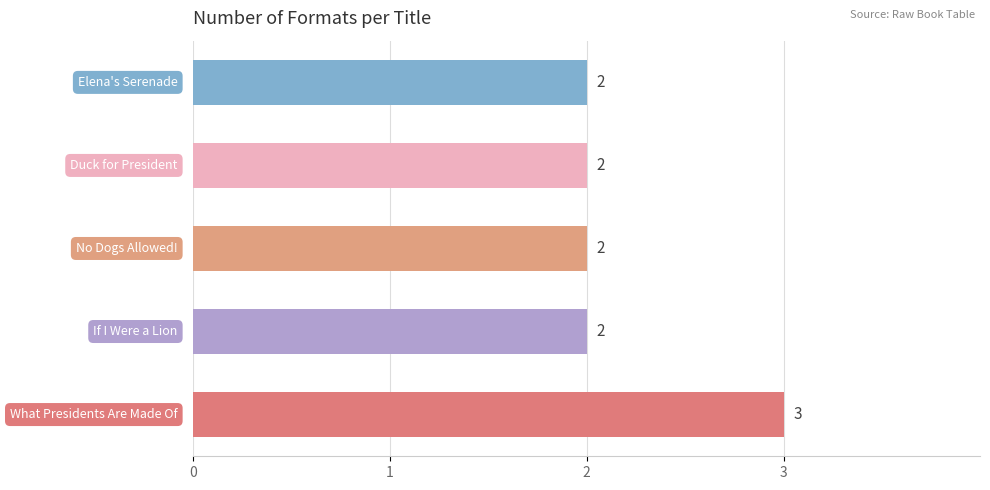

Count the values in the range 2 to 3.

5